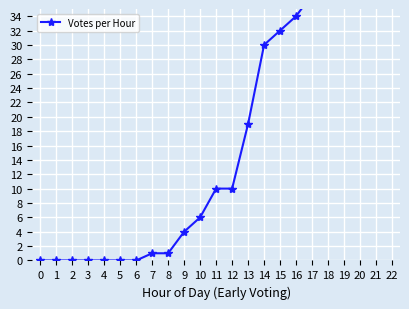

Is it true that the value at 9 is 4?

True